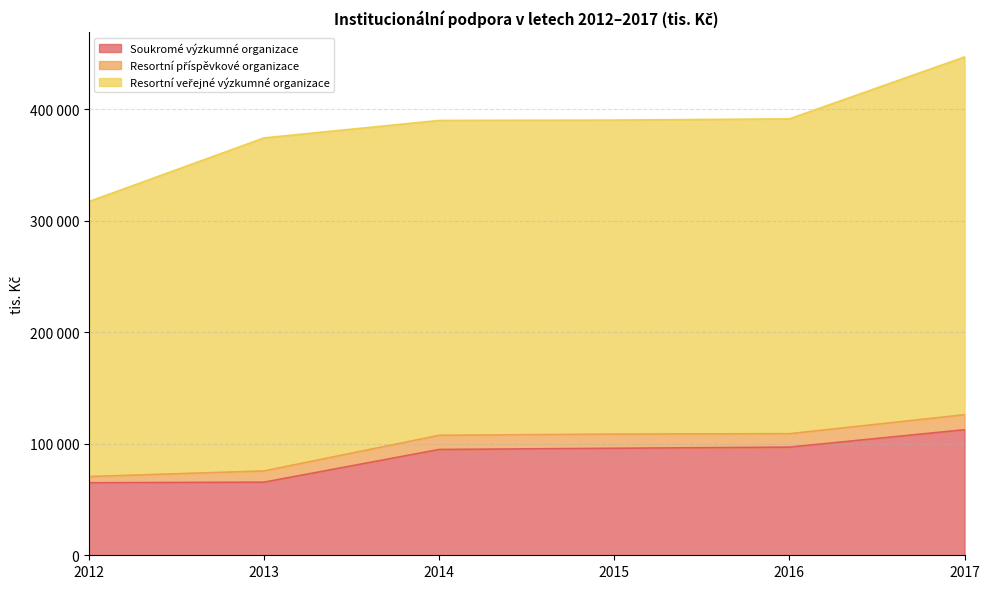

How many interior local valleys does the Resortní veřejné výzkumné organizace series have?

1